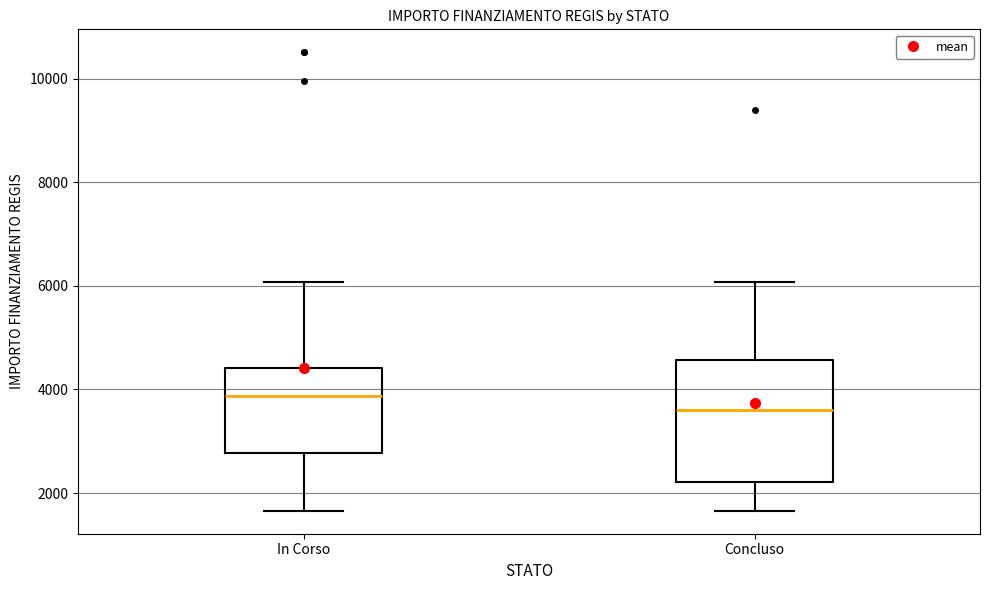

Where is the lower edge of the box for Concluso on the y-axis? The values are not printed on the chart, so give them approximately, as read against the axis.

2200